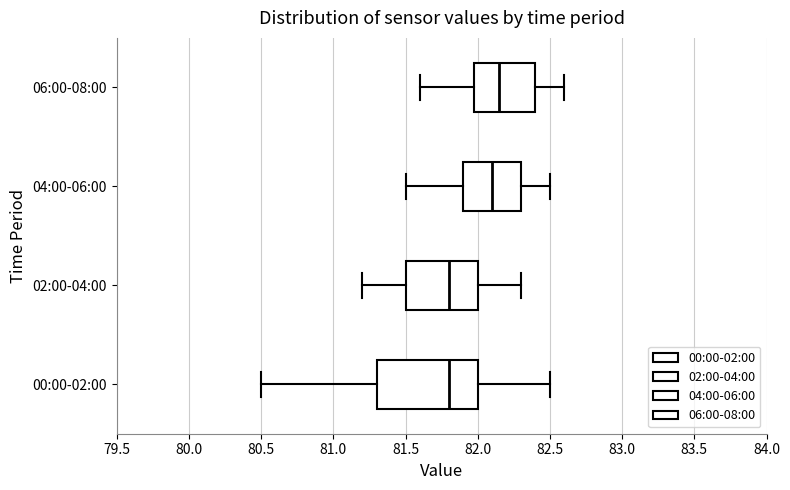

Where does the median line of the box for 06:00-08:00 sit on the x-axis? The values are not printed on the chart, so give them approximately, as read against the axis.

82.15